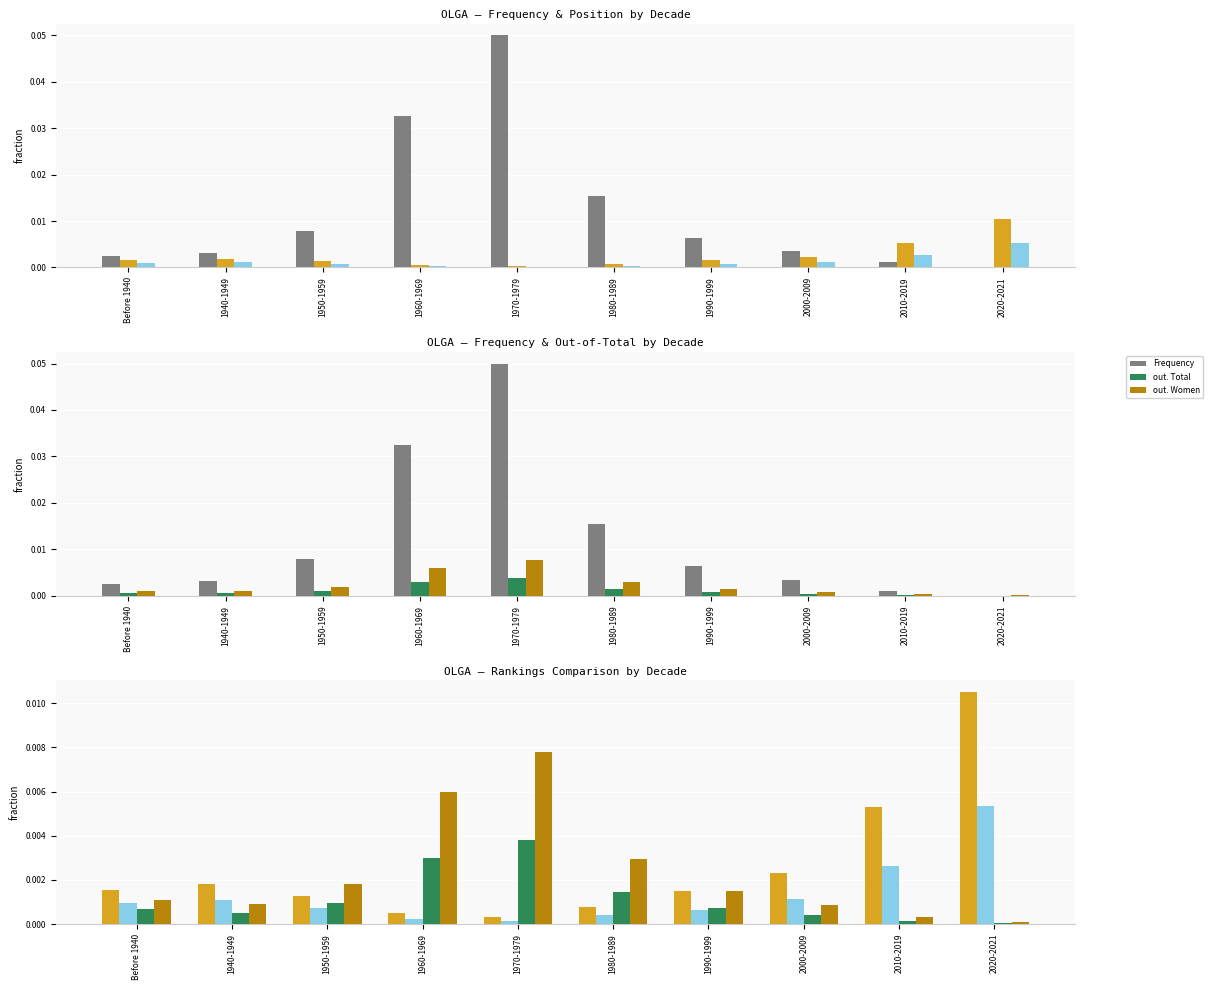

At which category does the chart reach its peak across all series?

1970-1979